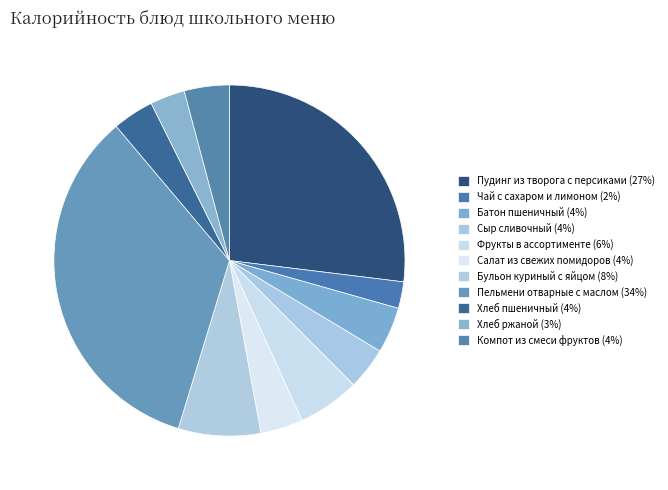

Is Компот из смеси фруктов the majority of the pie?

No